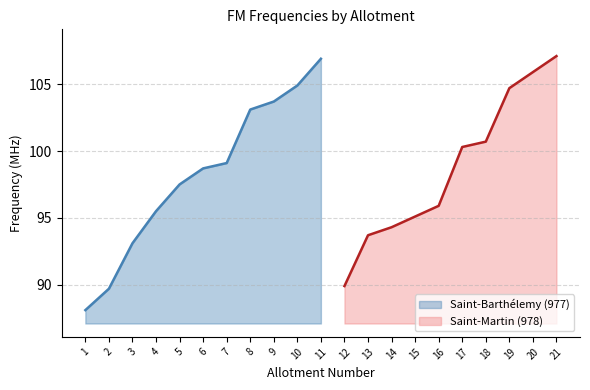

What is the maximum value shown in the chart?

107.1